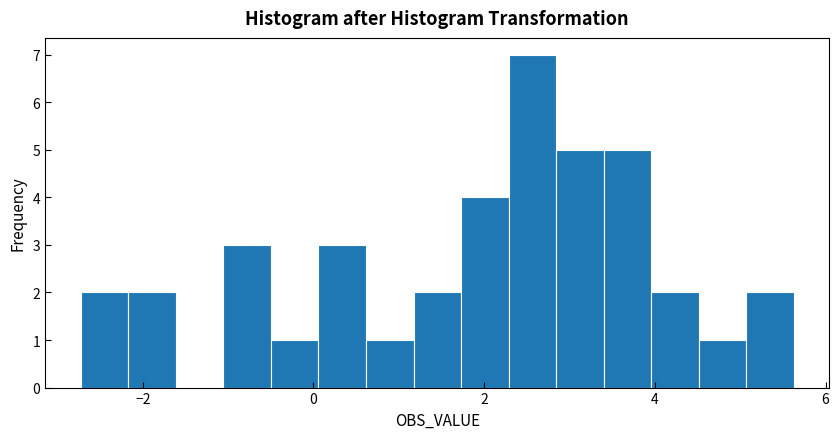

Read against the x-axis, roughly where is the centre of the tallest bar?

2.6